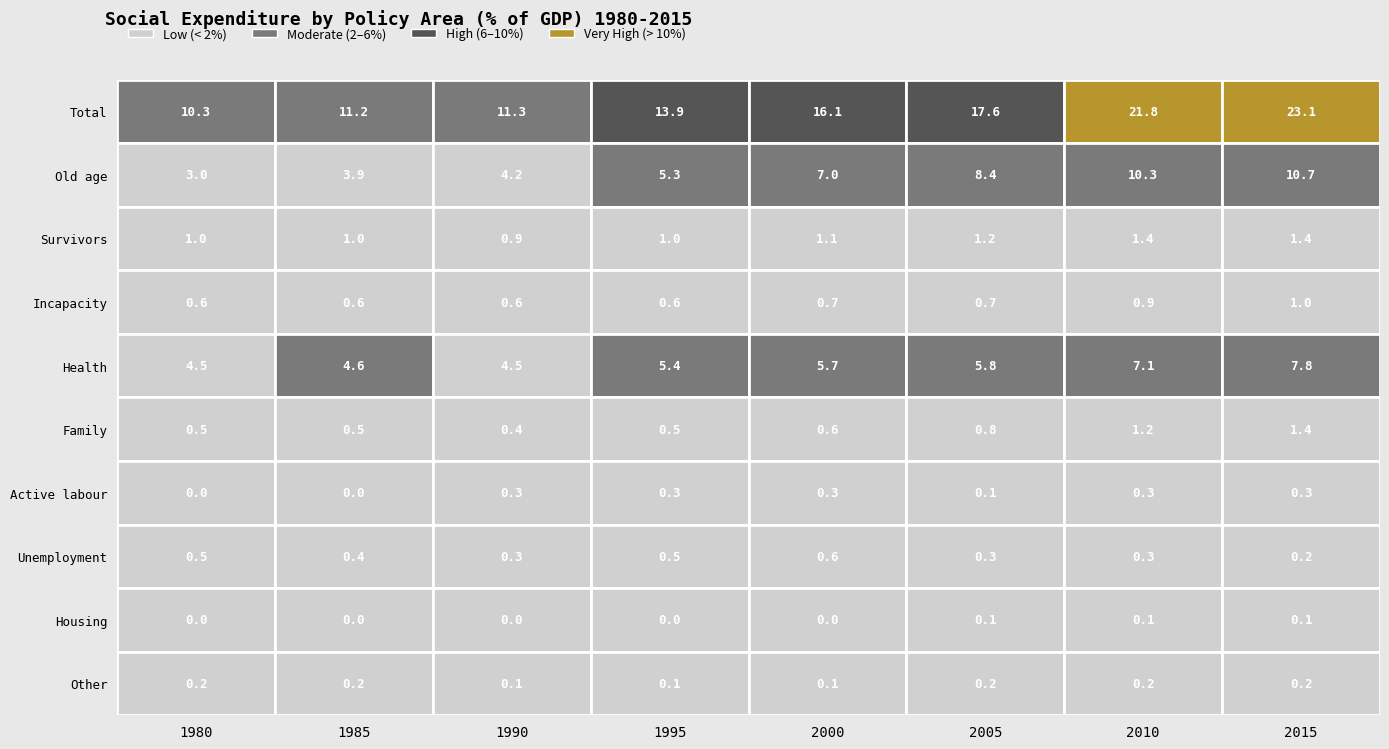

Reading left to right, extract all data points from this chart.

1980: 10.3	3.0	1.0	0.6	4.5	0.5	0.0	0.5	0.0	0.2
1985: 11.2	3.9	1.0	0.6	4.6	0.5	0.0	0.4	0.0	0.2
1990: 11.3	4.2	0.9	0.6	4.5	0.4	0.3	0.3	0.0	0.1
1995: 13.9	5.3	1.0	0.6	5.4	0.5	0.3	0.5	0.0	0.1
2000: 16.1	7.0	1.1	0.7	5.7	0.6	0.3	0.6	0.0	0.1
2005: 17.6	8.4	1.2	0.7	5.8	0.8	0.1	0.3	0.1	0.2
2010: 21.8	10.3	1.4	0.9	7.1	1.2	0.3	0.3	0.1	0.2
2015: 23.1	10.7	1.4	1.0	7.8	1.4	0.3	0.2	0.1	0.2